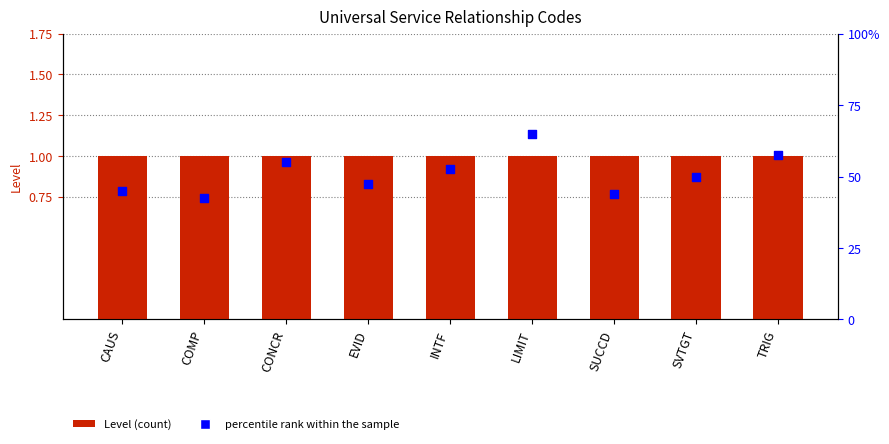

Which series has the largest Y range (max minus min)?

percentile rank within the sample